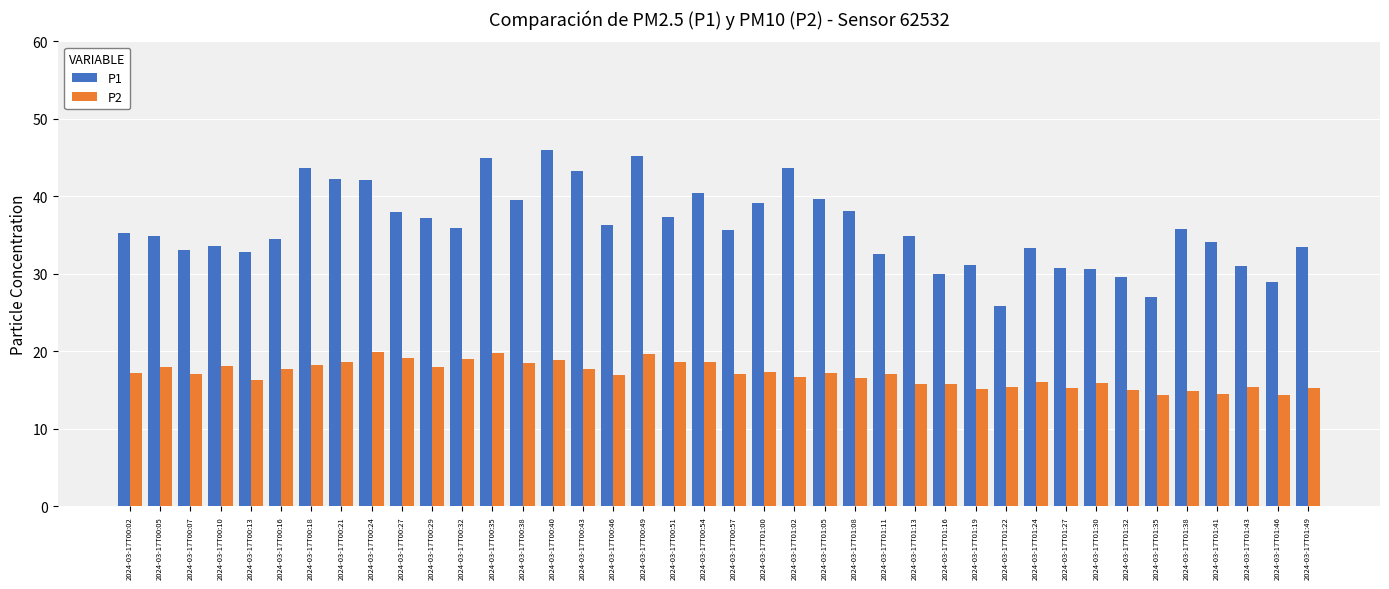

What is the value of the P1 bar at the 14th from the left?

39.5